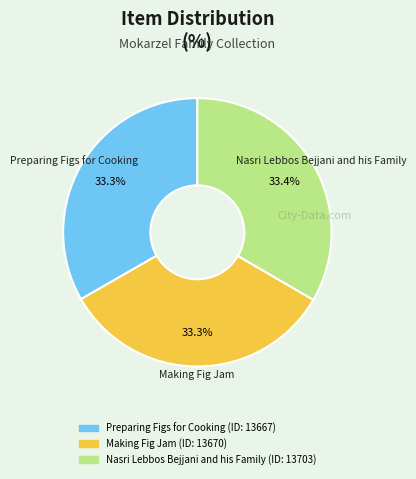

Does Nasri Lebbos Bejjani and his Family represent more than half of the total?

No